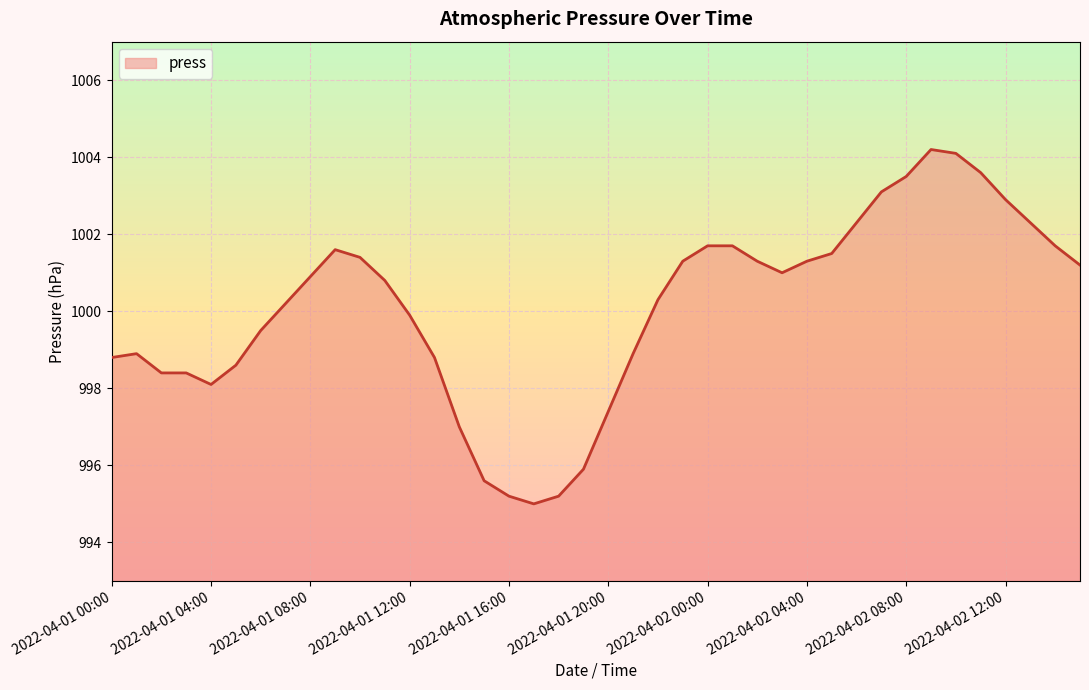

How many lines are shown in the chart?

1